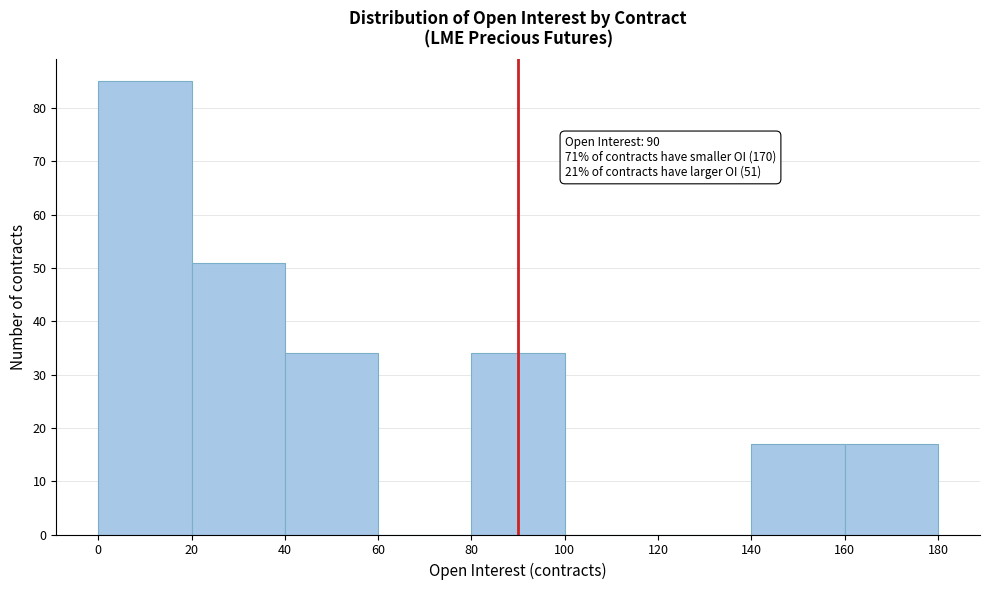

Which range on the x-axis has the tallest bar?

0 to 20